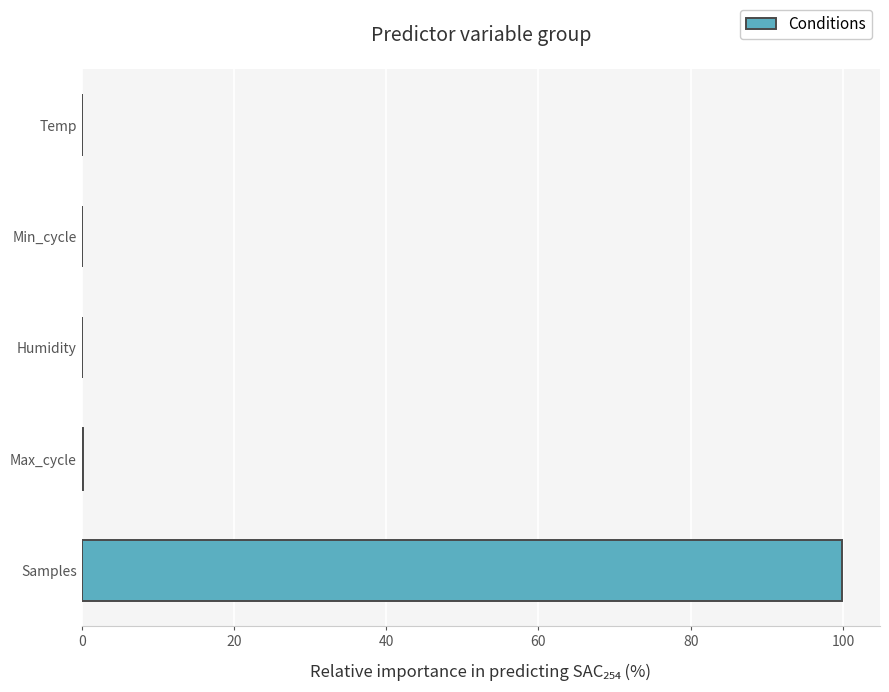

The chart shows a value of 0.0 at Temp. True or false?

True